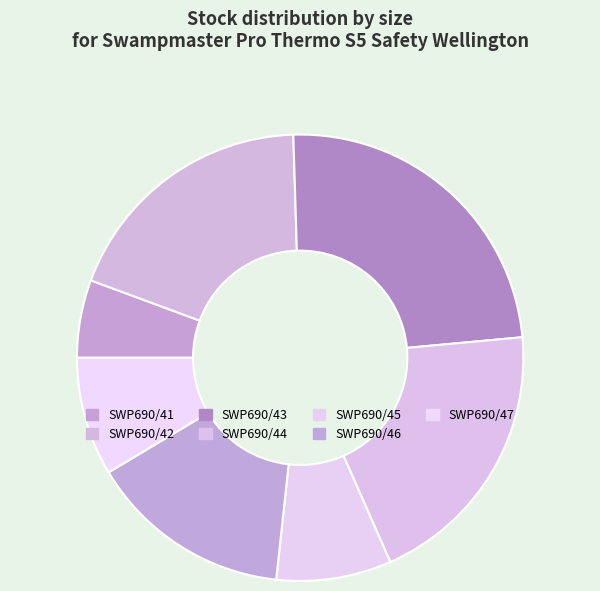

Is it true that SWP690/45 is 1% of the pie?

False